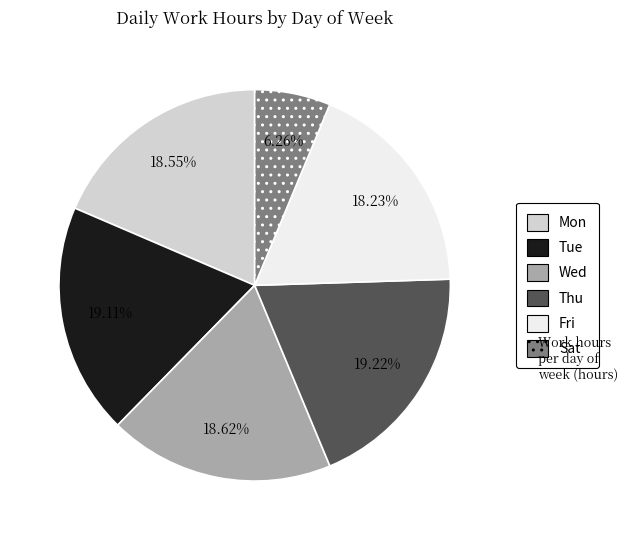

To the nearest percent, what portion does Sat represent?

6%